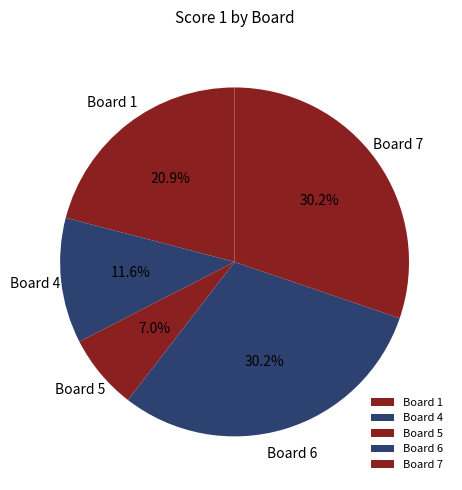

What percentage is NOT represented by Board 7?

69.8%